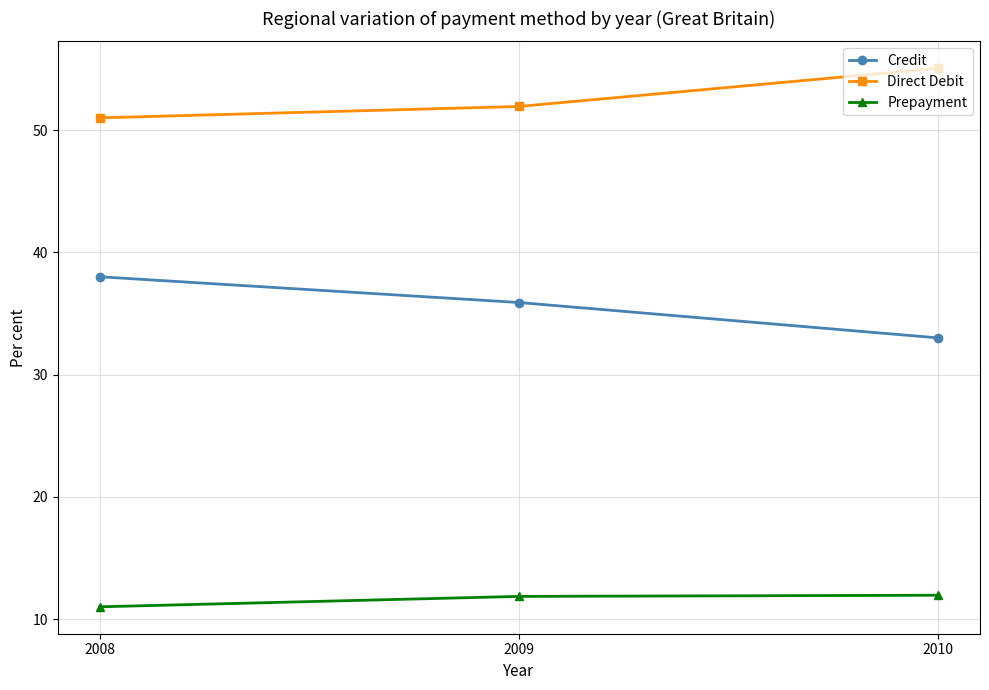

What is the spread (max minus min) of values at 2009?

40.1